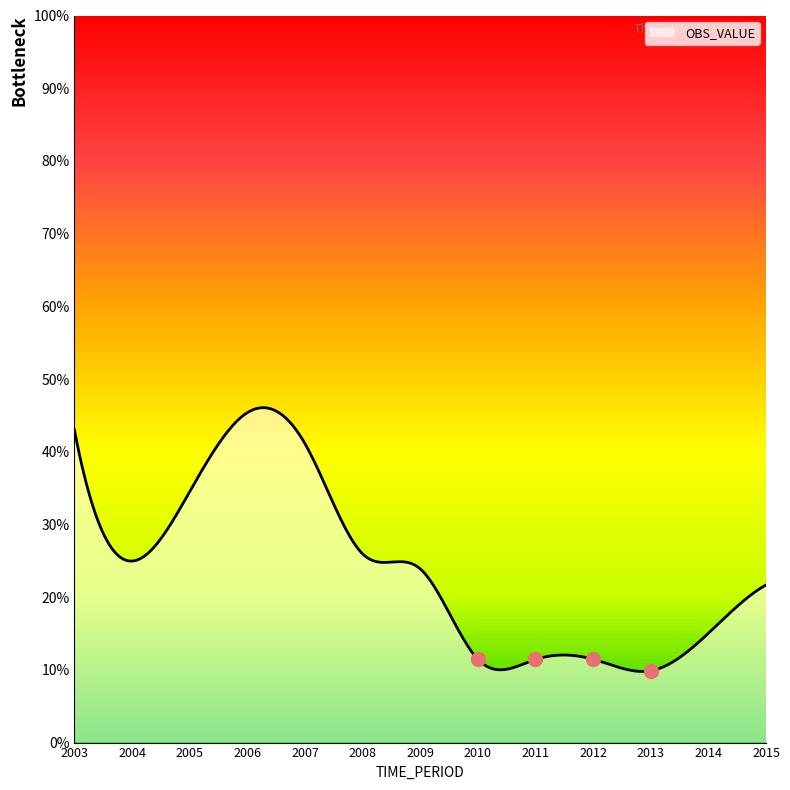

What is the difference between the maximum and minimum values?

36.3